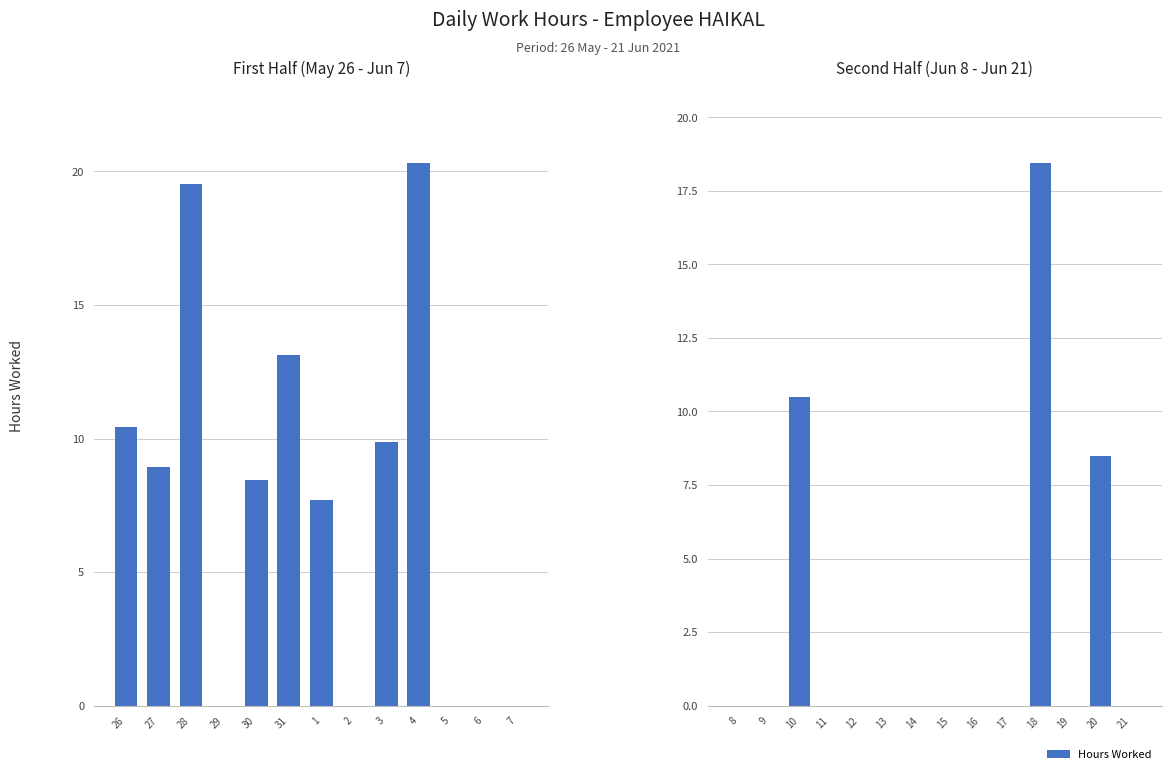

Reading left to right, transcribe all the data shown in this chart.

10.4	8.9	19.6	0.0	8.5	13.1	7.7	0.0	9.9	20.3	0.0	0.0	0.0	0.0	0.0	10.5	0.0	0.0	0.0	0.0	0.0	0.0	0.0	18.4	0.0	8.5	0.0